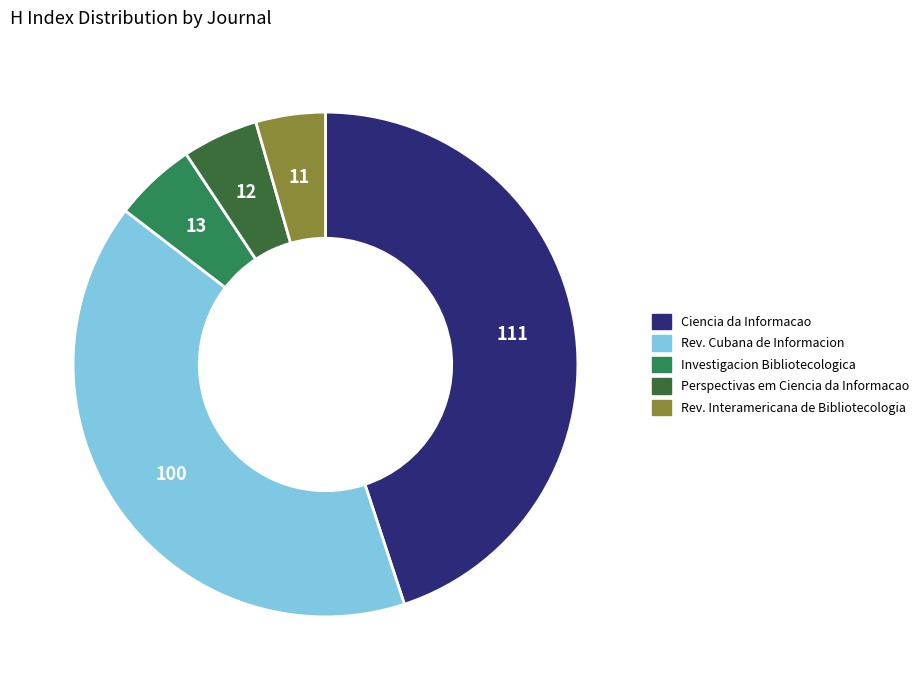

Is there any slice that represents more than half of the pie?

No